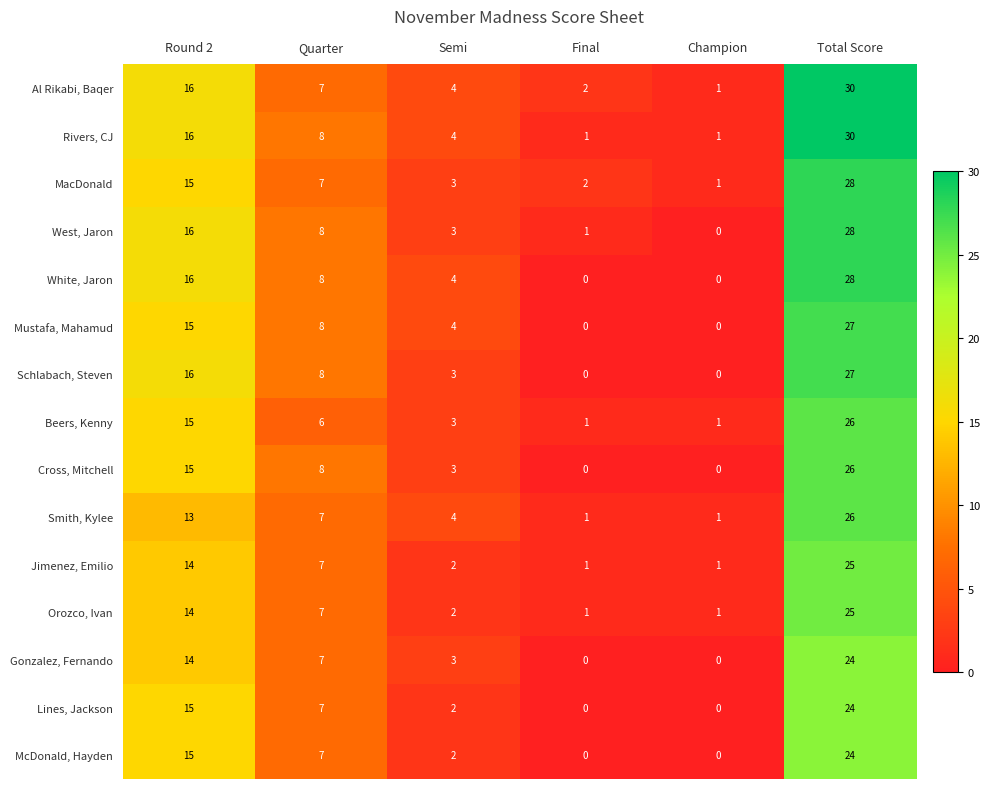

Which category has the highest value across all series?

Total Score